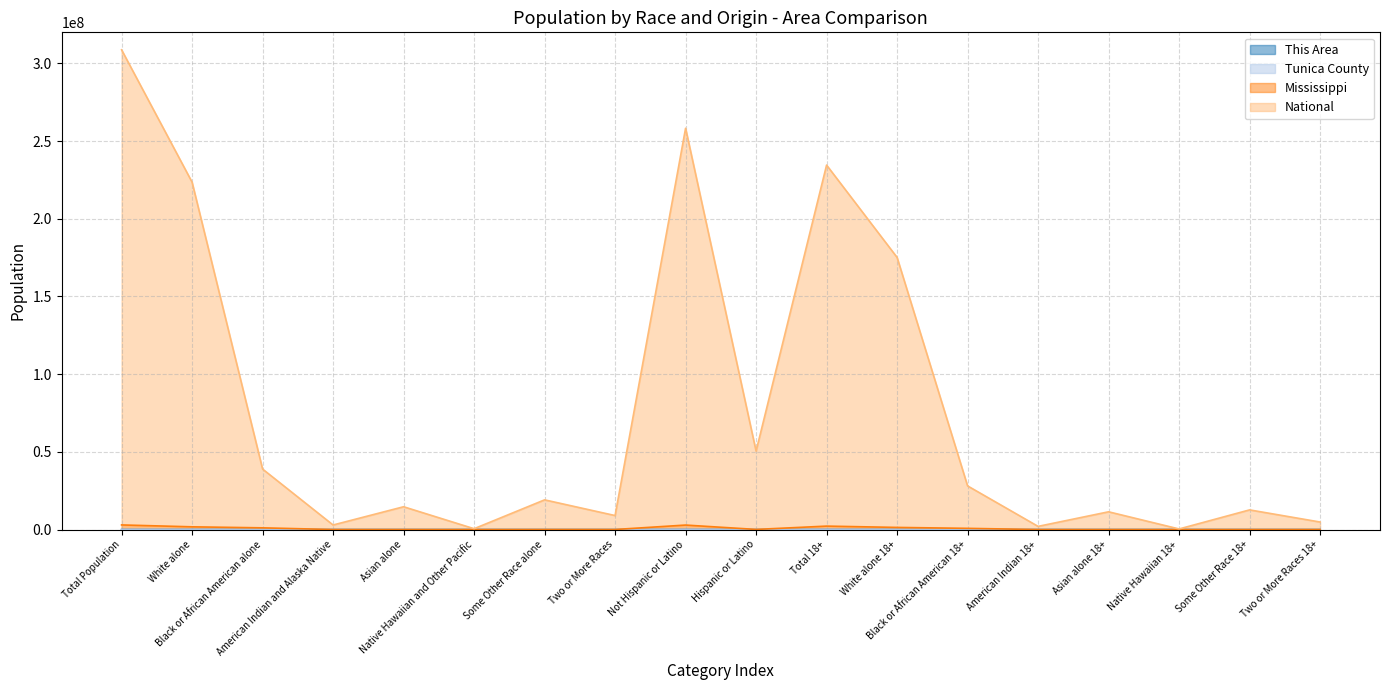

Is it true that National equals 9009073 at Two or More Races?

True